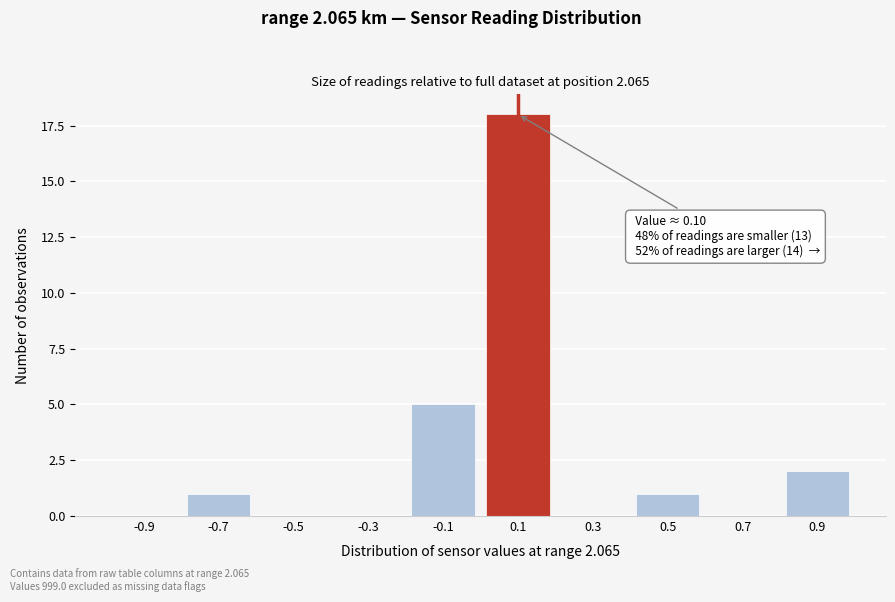

Reading left to right, what are all the values shown in this chart?

-0.9=0	-0.7=1	-0.5=0	-0.3=0	-0.1=5	0.1=18	0.3=0	0.5=1	0.7=0	0.9=2